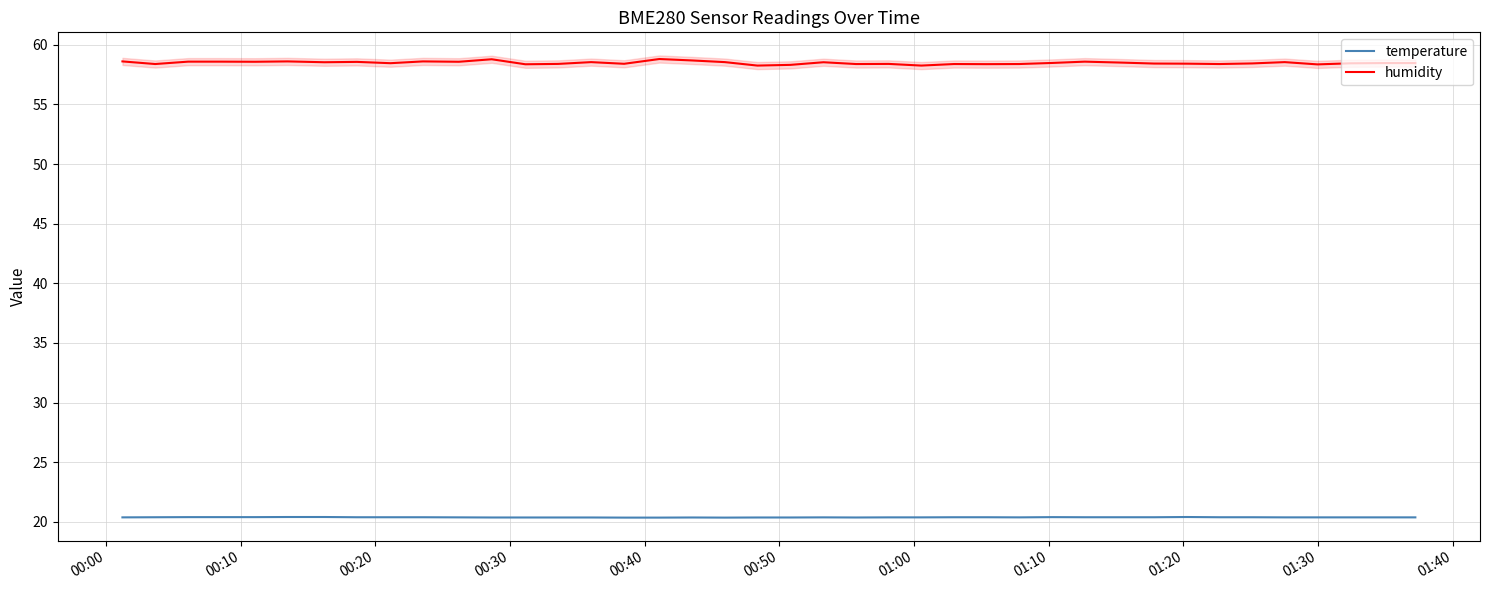

True or false: humidity and temperature cross at least once.

False